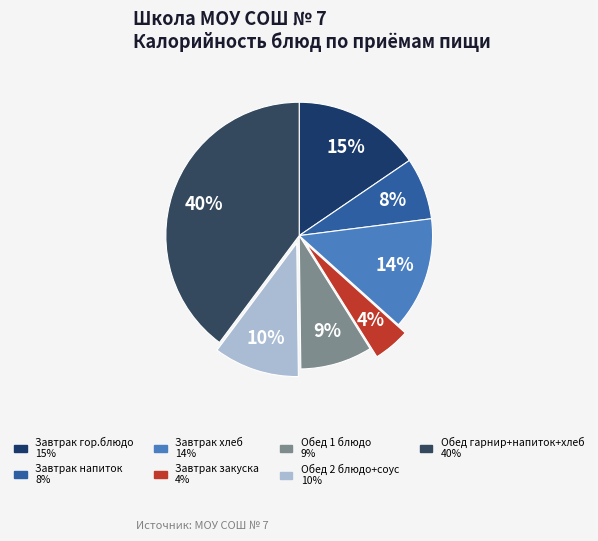

Count the number of slices in the pie.

7